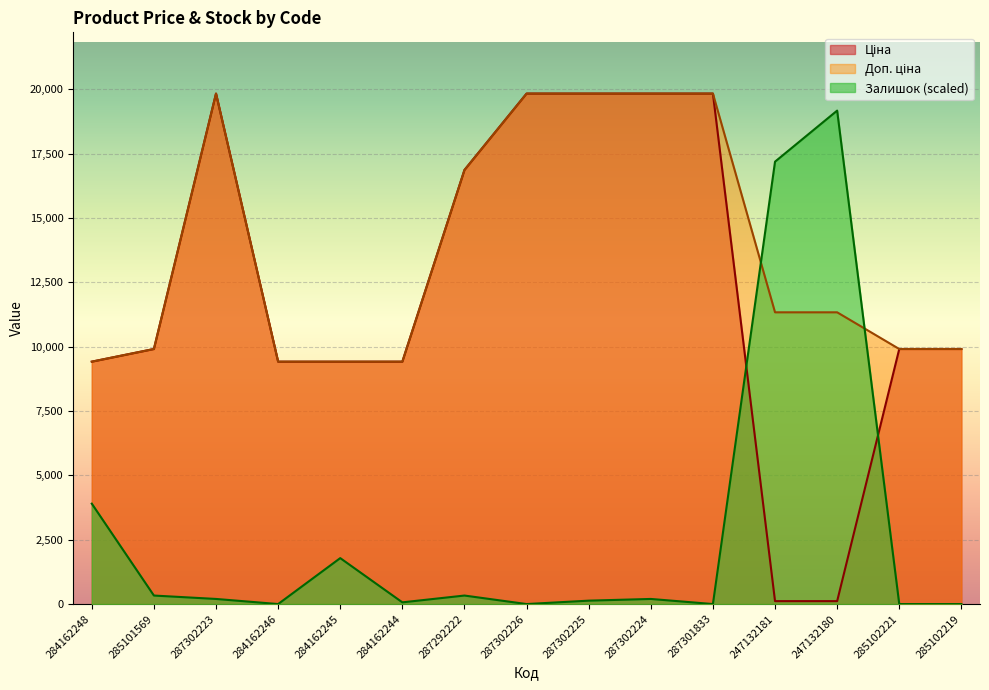

Which label corresponds to the smallest value in the chart?

284162246